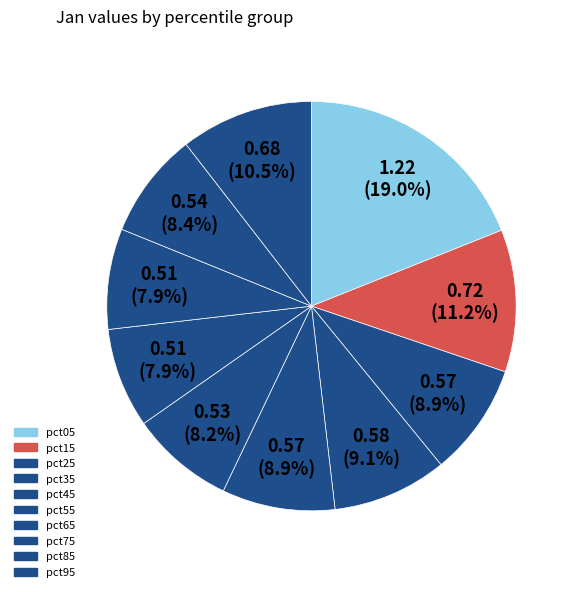

To the nearest percent, what is the difference between the largest and smallest slice percentages?

11%